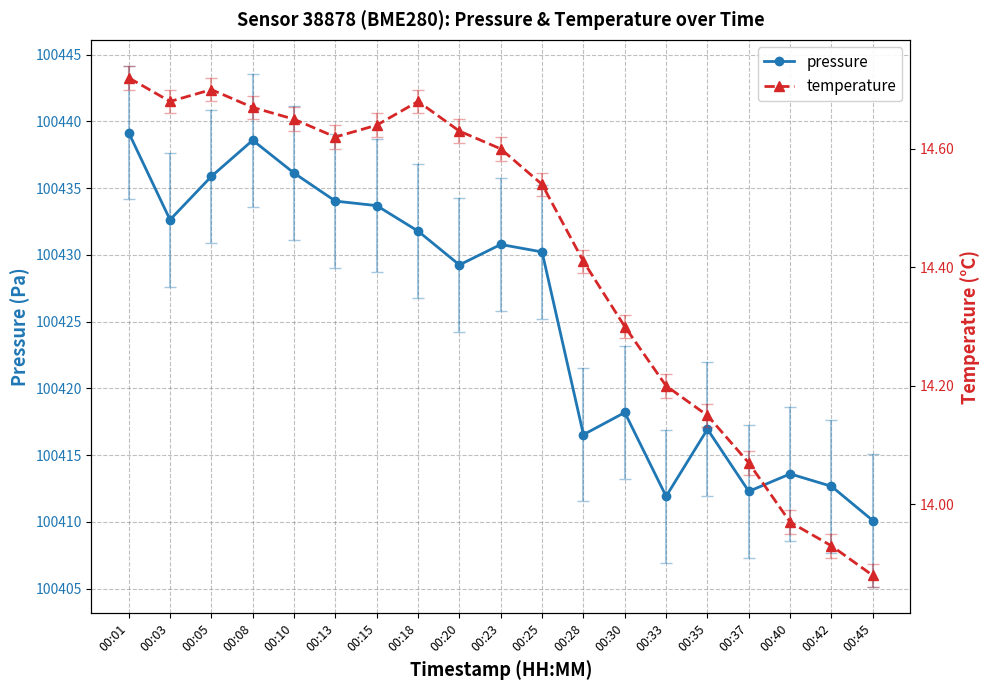

Rank the categories by temperature value from highest to lowest.

00:01, 00:05, 00:03, 00:18, 00:08, 00:10, 00:15, 00:20, 00:13, 00:23, 00:25, 00:28, 00:30, 00:33, 00:35, 00:37, 00:40, 00:42, 00:45